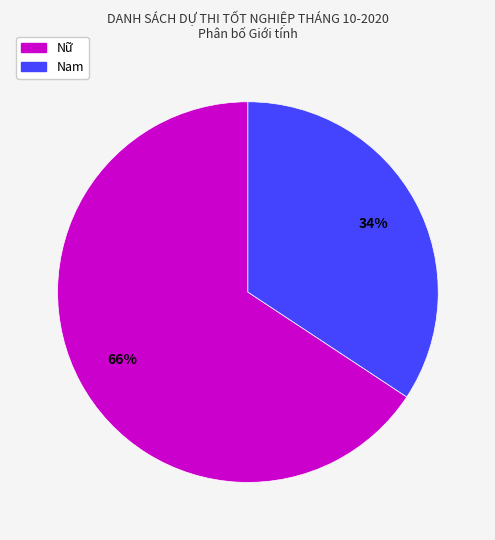

To the nearest percent, what portion does Nam represent?

34%